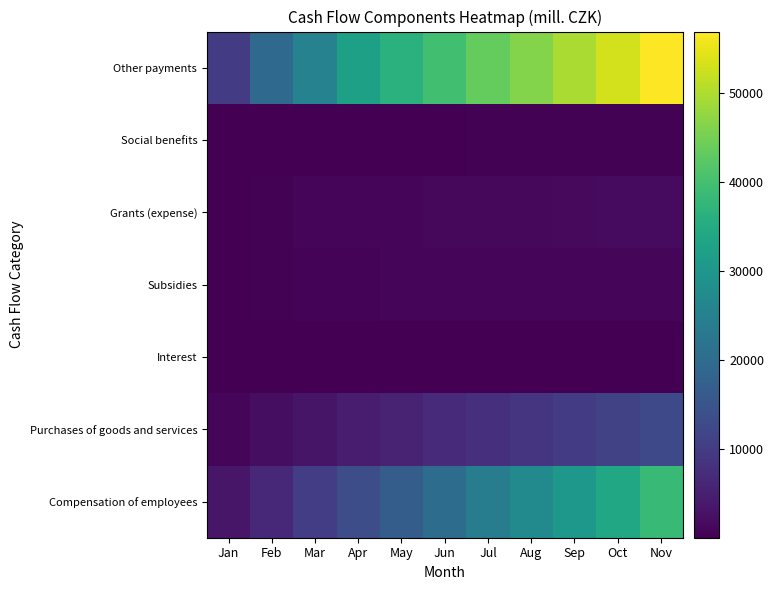

Reading left to right, list all the values displayed in this chart.

Compensation of employees: Jan=3460.1	Feb=6518.2	Mar=10305.4	Apr=13515.3	May=16728.3	Jun=20202.3	Jul=23854.8	Aug=27065.2	Sep=30449.2	Oct=33952.8	Nov=38250.1
Purchases of goods and services: Jan=884.9	Feb=2010.5	Mar=3293.8	Apr=4465.0	May=5566.3	Jun=6721.8	Jul=7864.5	Aug=8863.6	Sep=9874.4	Oct=11223.4	Nov=12579.0
Interest: Jan=0.2	Feb=2.2	Mar=1.6	Apr=1.8	May=1.9	Jun=1.9	Jul=2.6	Aug=2.5	Sep=3.1	Oct=3.0	Nov=2.9
Subsidies: Jan=4.9	Feb=239.4	Mar=551.5	Apr=617.2	May=673.0	Jun=744.9	Jul=764.7	Aug=805.5	Sep=856.8	Oct=882.2	Nov=892.8
Grants (expense): Jan=26.4	Feb=297.8	Mar=801.5	Apr=978.6	May=1046.1	Jun=1129.6	Jul=1188.2	Aug=1316.2	Sep=1507.4	Oct=1592.6	Nov=1622.2
Social benefits: Jan=53.7	Feb=73.5	Mar=85.9	Apr=141.6	May=178.1	Jun=188.2	Jul=241.3	Aug=270.4	Sep=319.5	Oct=346.8	Nov=355.8
Other payments: Jan=9785.7	Feb=19552.6	Mar=25289.4	Apr=32319.3	May=36286.7	Jun=39644.0	Jul=43447.4	Aug=46325.8	Sep=49592.4	Oct=53049.8	Nov=56922.6